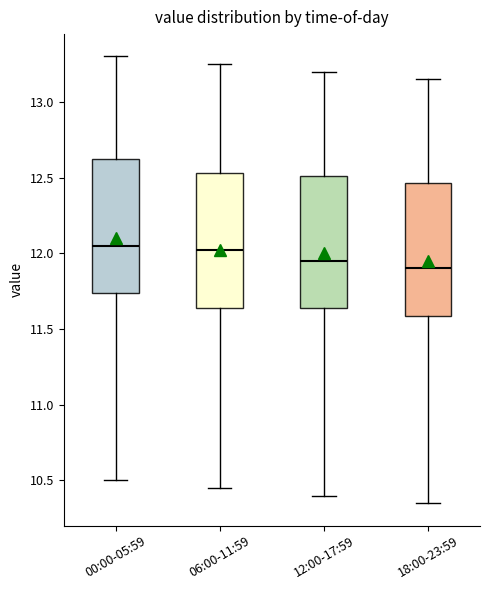

Reading left to right, read every box against the y-axis: the position of its median line, the range the box covers, and the ends of its whiskers. The values are not printed on the chart, so give them approximately, as read against the axis.

00:00-05:59: median 12.05, box 11.75 to 12.60, whiskers 10.50 to 13.30
06:00-11:59: median 12.05, box 11.65 to 12.55, whiskers 10.45 to 13.25
12:00-17:59: median 11.95, box 11.65 to 12.50, whiskers 10.40 to 13.20
18:00-23:59: median 11.90, box 11.60 to 12.45, whiskers 10.35 to 13.15